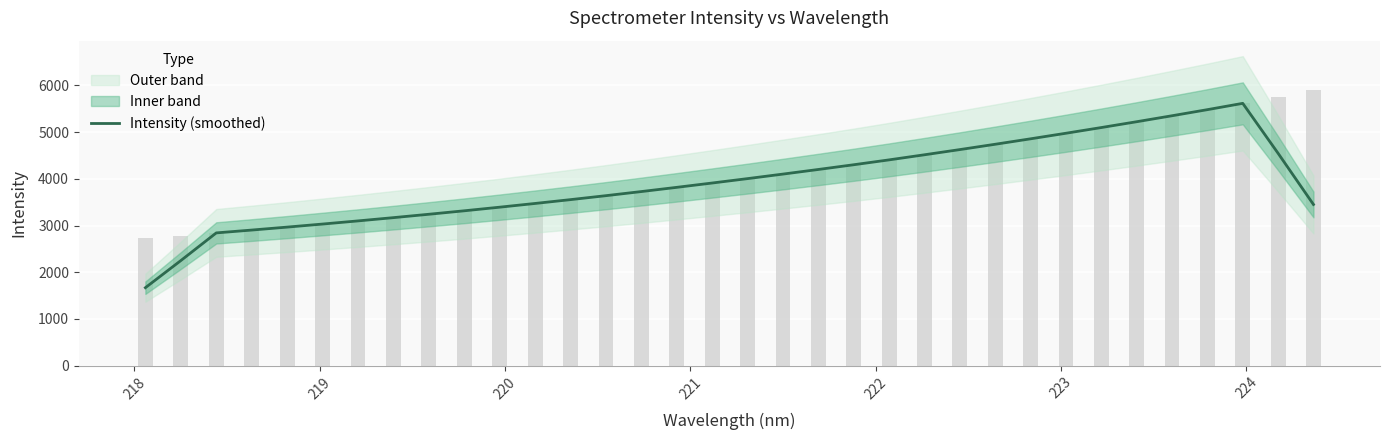

Is it true that the value at 25 is 7457.1?

False